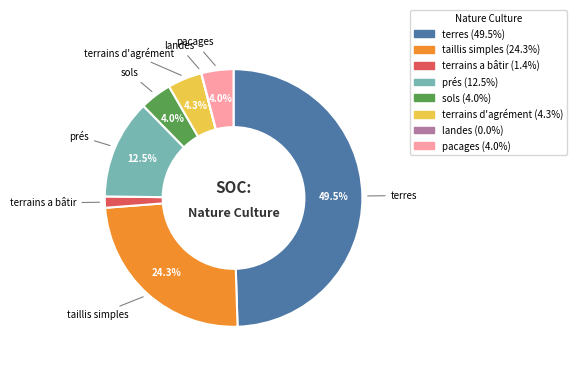

Does prés account for over 50% of the chart?

No